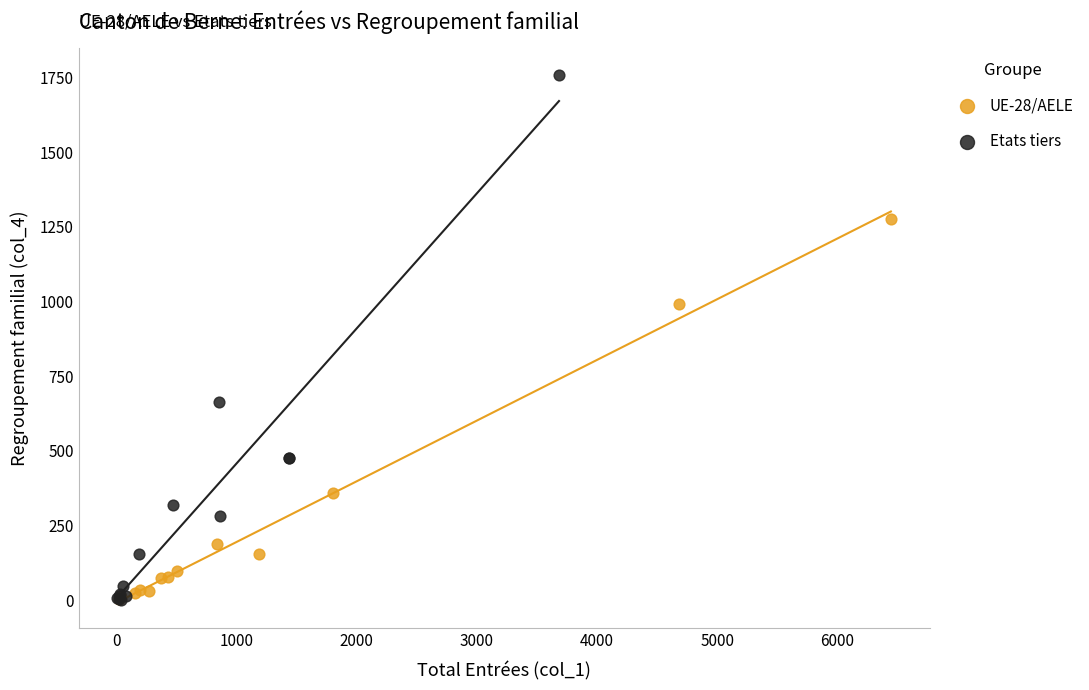

Which series has the widest spread of Y values?

Etats tiers